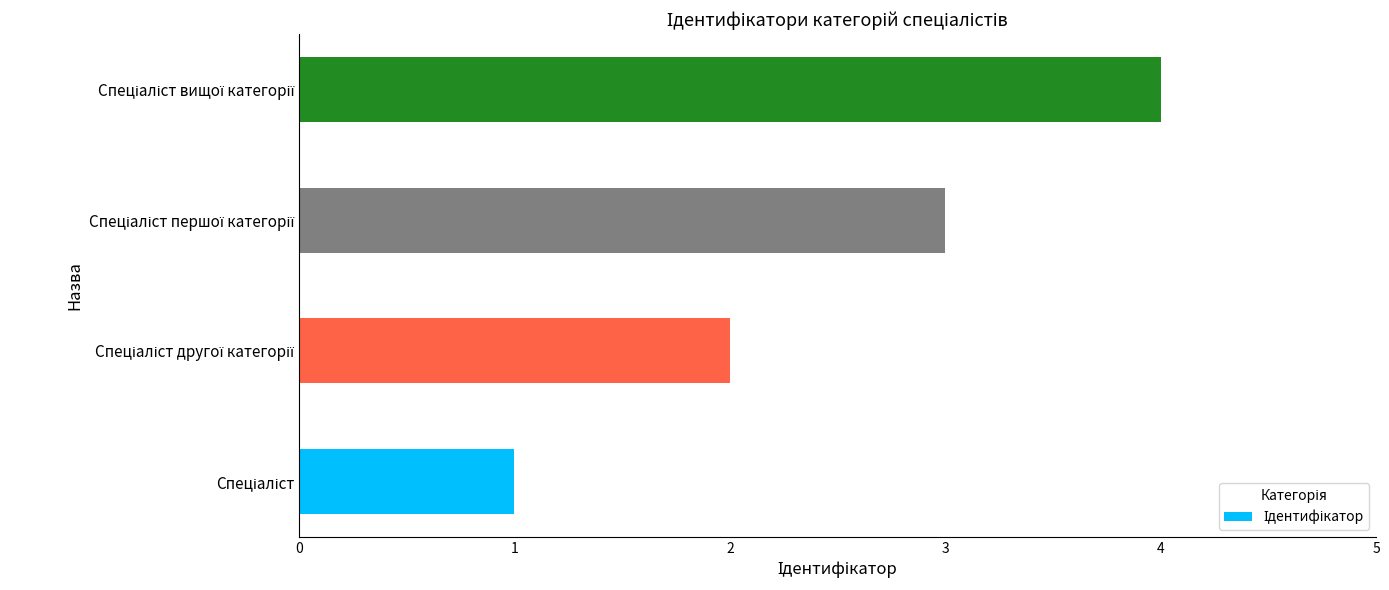

What is the difference between the maximum and minimum values?

3